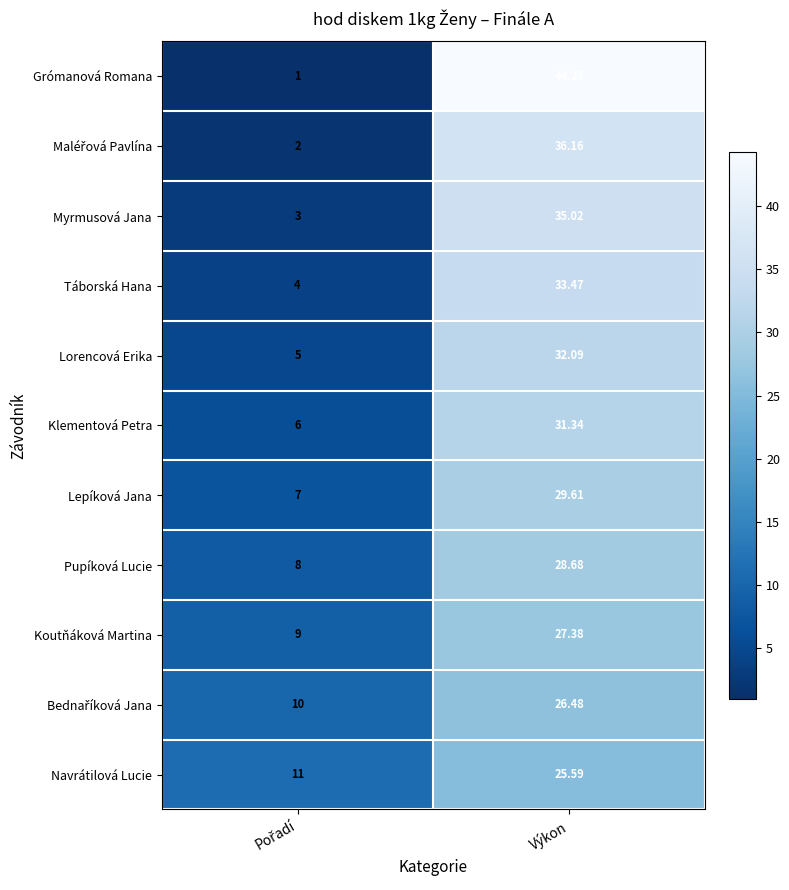

Which series has the widest spread of values?

Grómanová Romana